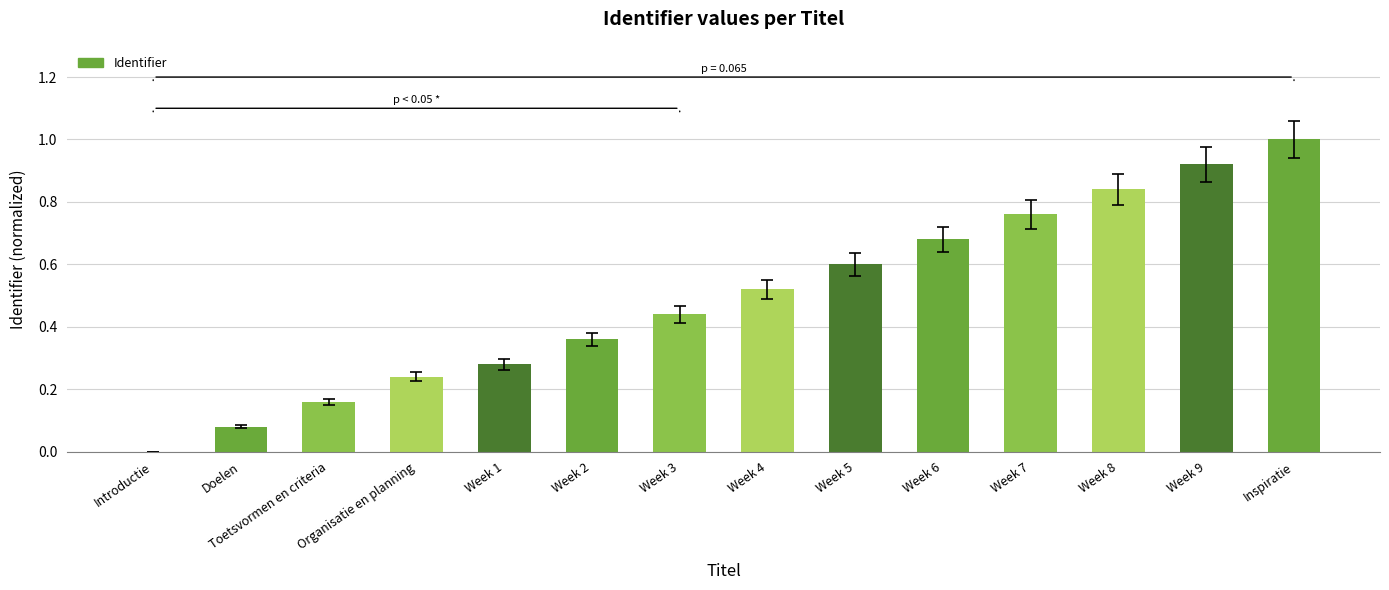

Which label corresponds to the largest value in the chart?

Inspiratie